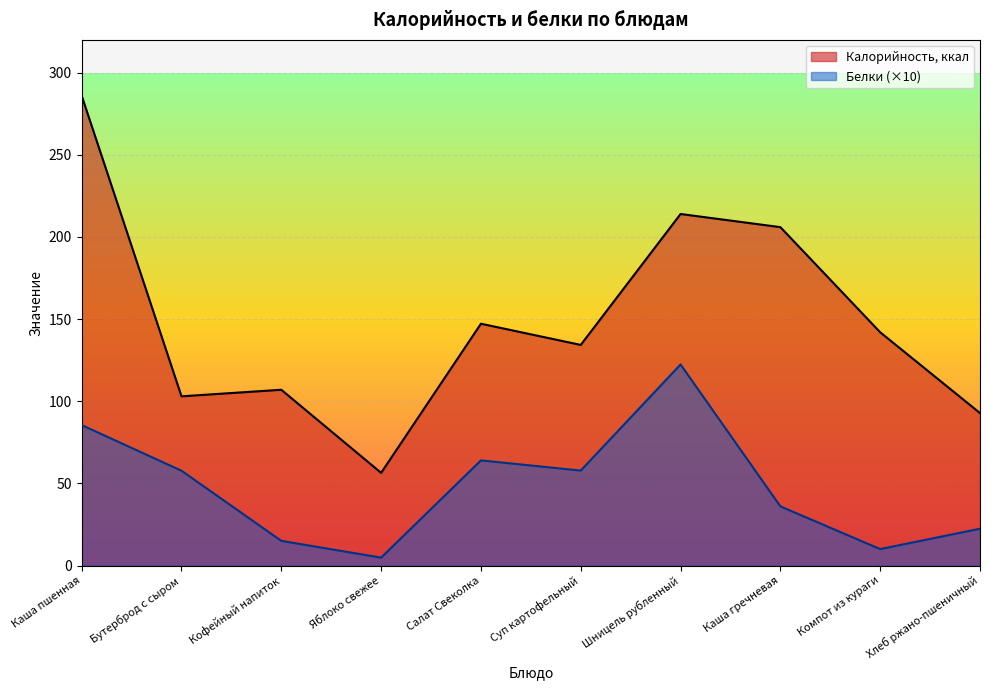

What is the maximum value for Калорийность, ккал?

286.0